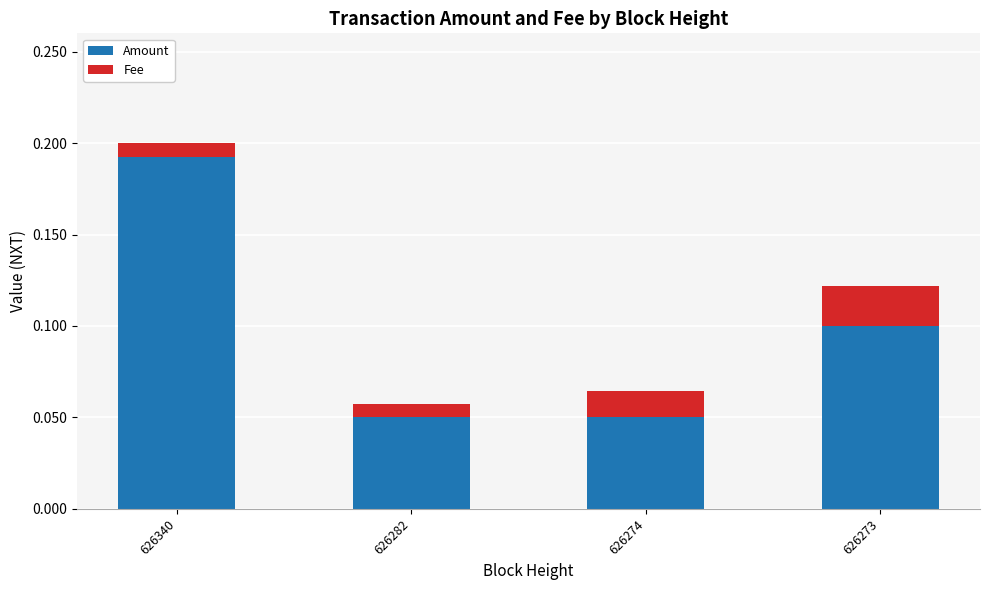

True or false: Amount has a value of 0.1 at 626340.

False